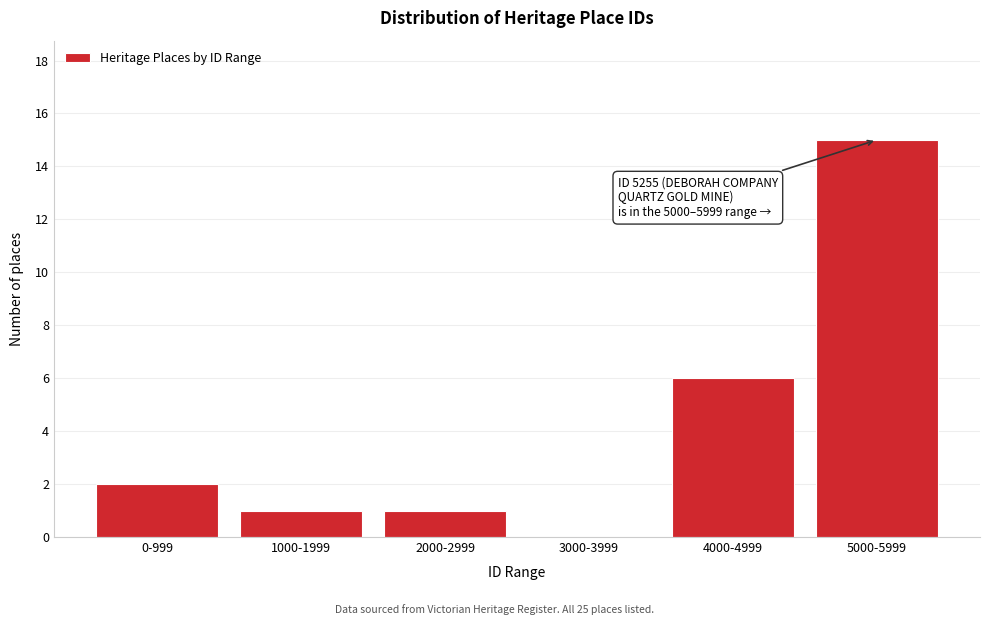

Reading right to left, list all the values displayed in this chart.

5000-5999=15	4000-4999=6	3000-3999=0	2000-2999=1	1000-1999=1	0-999=2